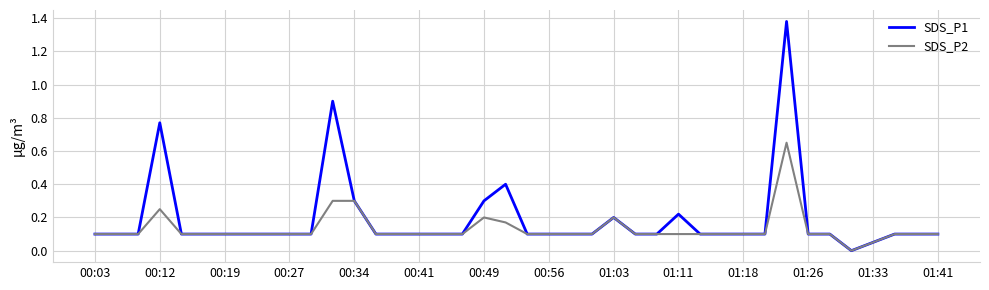

What are all the series names shown in the legend?

SDS_P1, SDS_P2